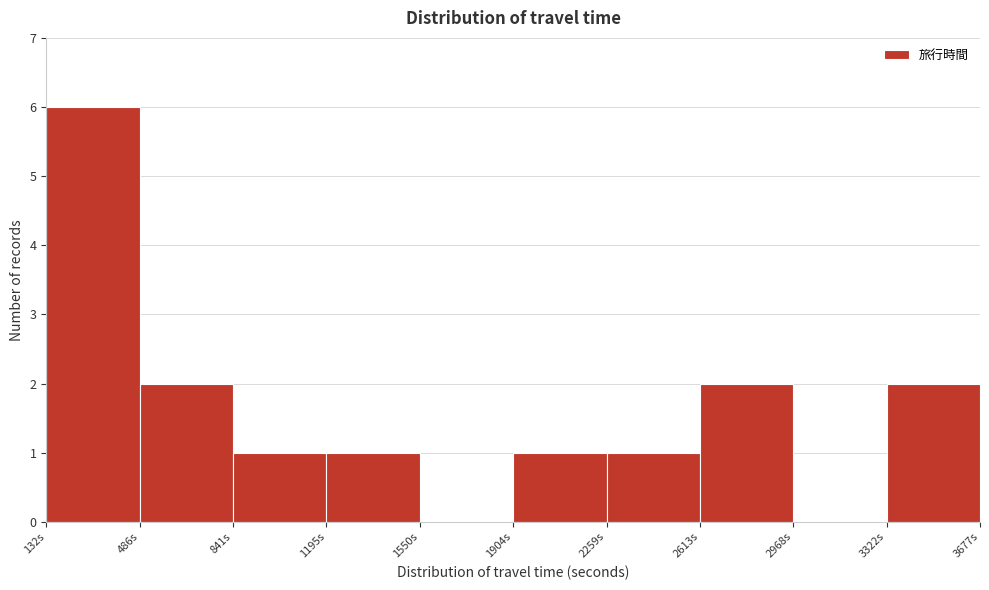

Reading left to right, transcribe this chart: for each bar, give the range it covers on the x-axis and its height. Neither the bar edges nor the heights are printed on the chart, so give them approximately, as read against the axes.

150 to 500: 6
500 to 850: 2
850 to 1200: 1
1200 to 1550: 1
1550 to 1900: 0
1900 to 2250: 1
2250 to 2600: 1
2600 to 2950: 2
2950 to 3300: 0
3300 to 3700: 2